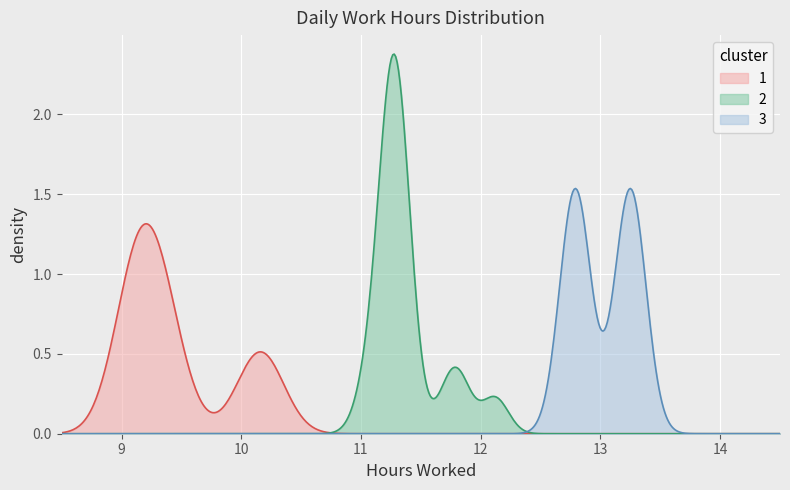

Rank the series by their maximum value, from highest to lowest.

2, 3, 1